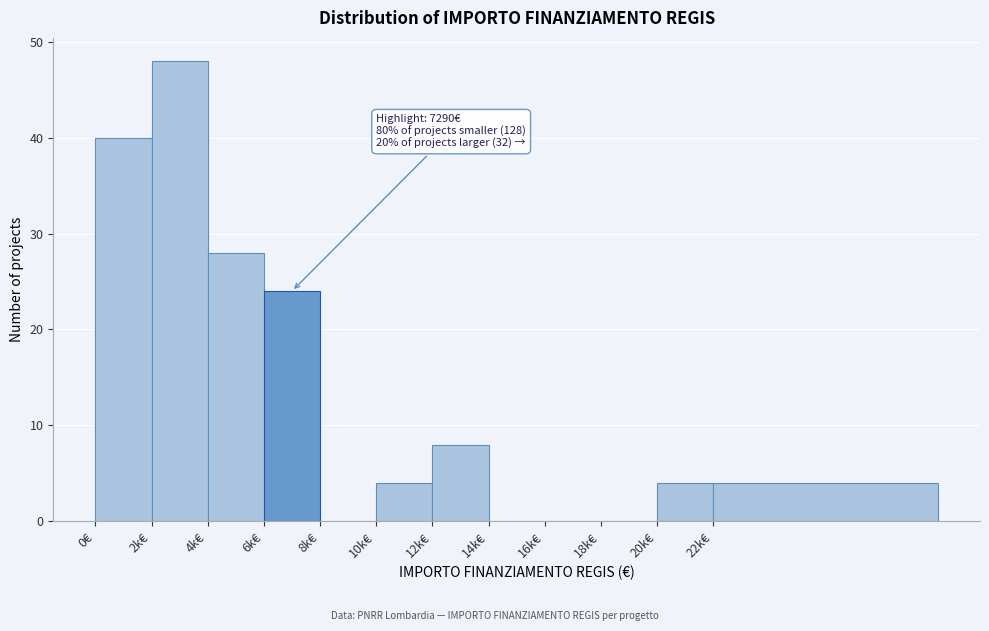

Reading left to right, extract all data points from this chart.

0€=40	2k€=48	4k€=28	6k€=24	8k€=0	10k€=4	12k€=8	14k€=0	16k€=0	18k€=0	20k€=4	22k€=4